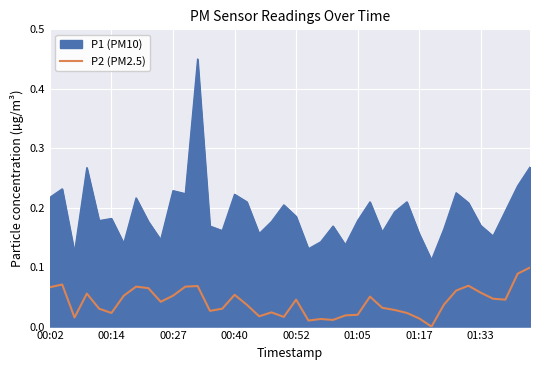

The value at 39 is 0.1. True or false?

True